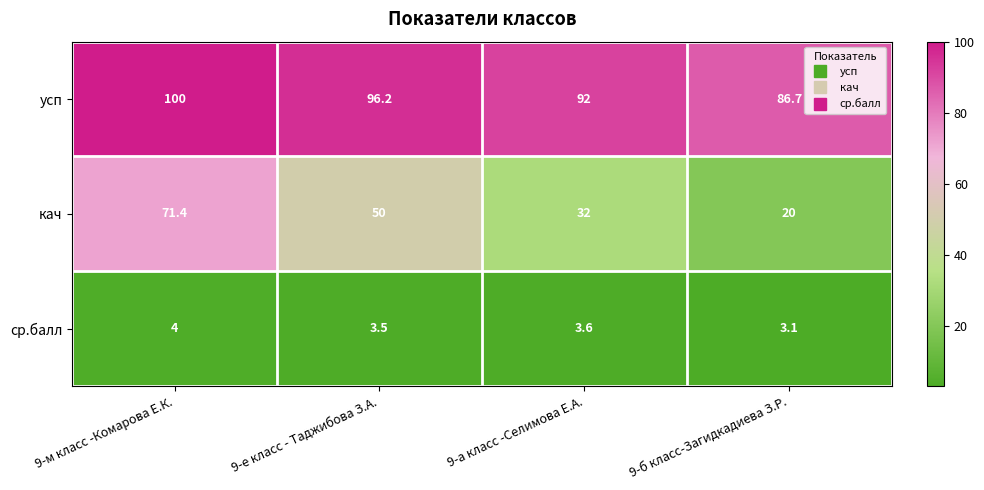

At which label does кач reach its peak?

9-м класс -Комарова Е.К.